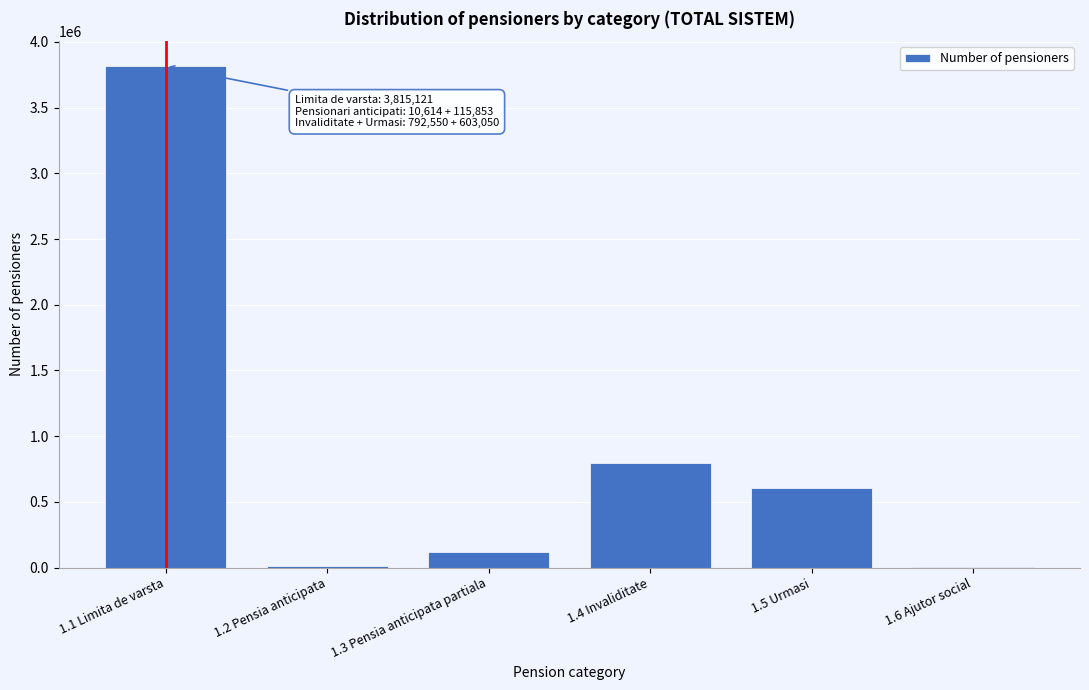

What is the maximum value shown in the chart?

3815121